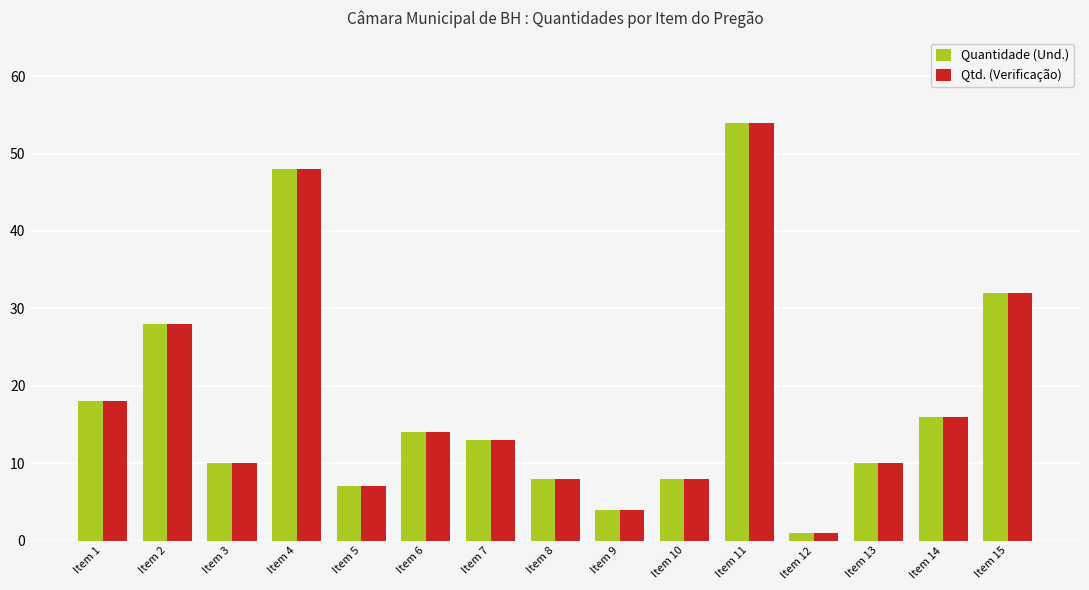

What is the total value across all series at Item 9?

8